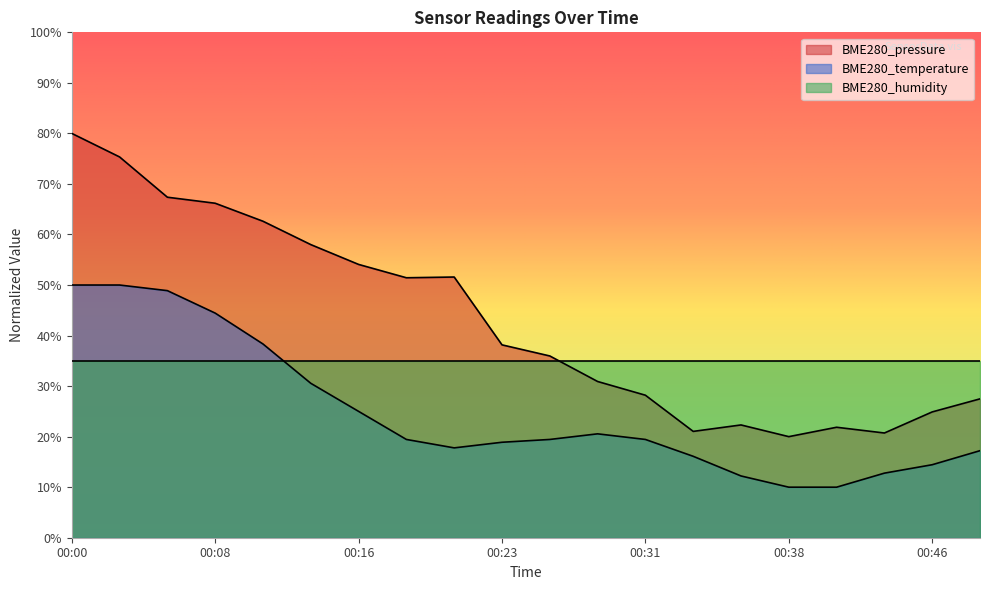

What is the approximate value of BME280_pressure at 00:03?

75.3